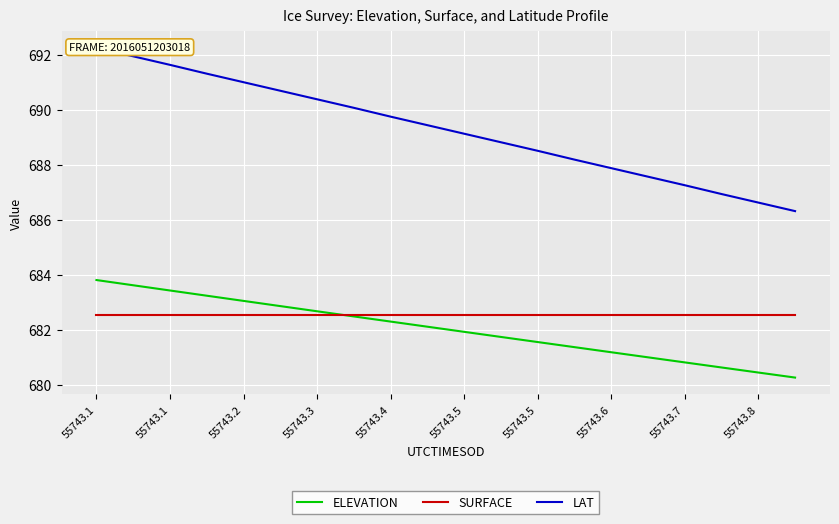

The LAT series shows 687.6 at 15. True or false?

True